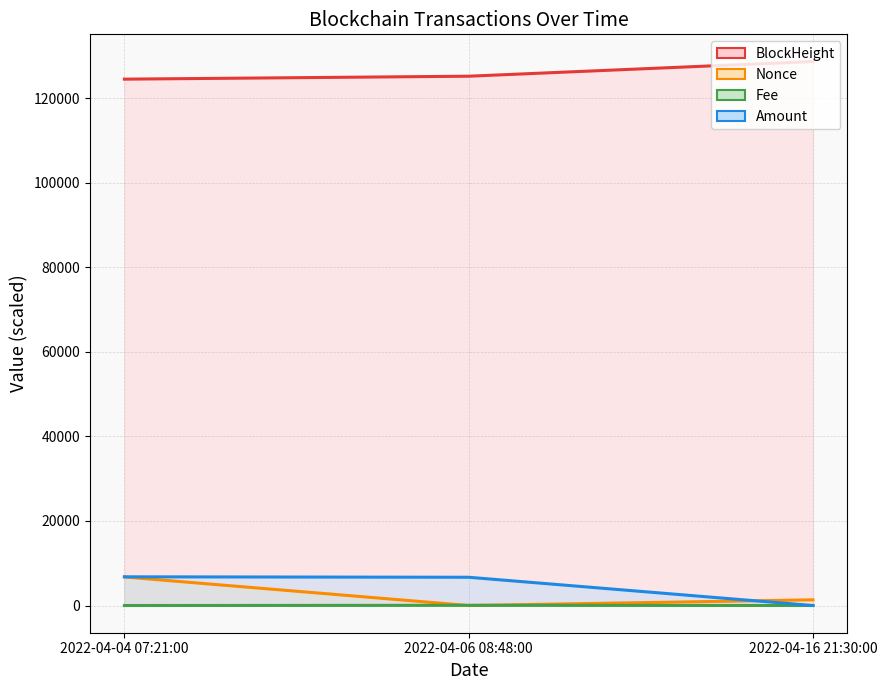

What are all the series names shown in the legend?

BlockHeight, Nonce, Fee, Amount